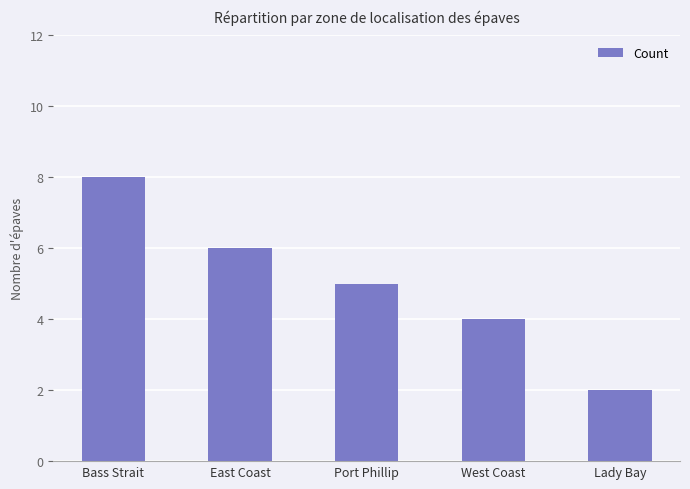

What is the difference between the values at East Coast and Lady Bay?

4